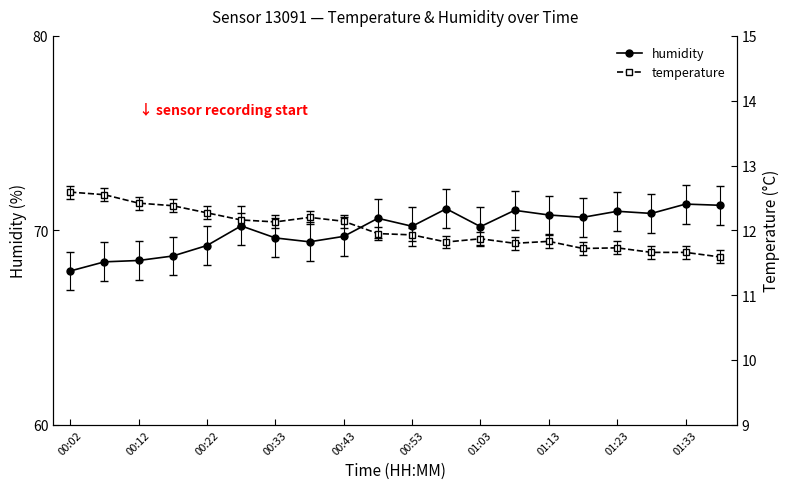

Which category has the highest value in the temperature series?

00:02